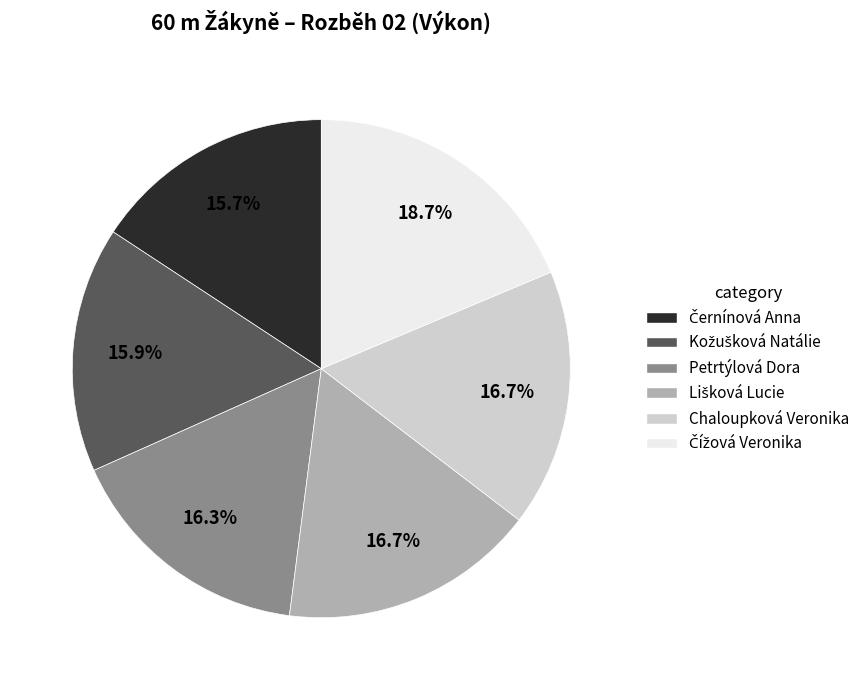

What portion of the pie excludes Petrtýlová Dora?

83.7%